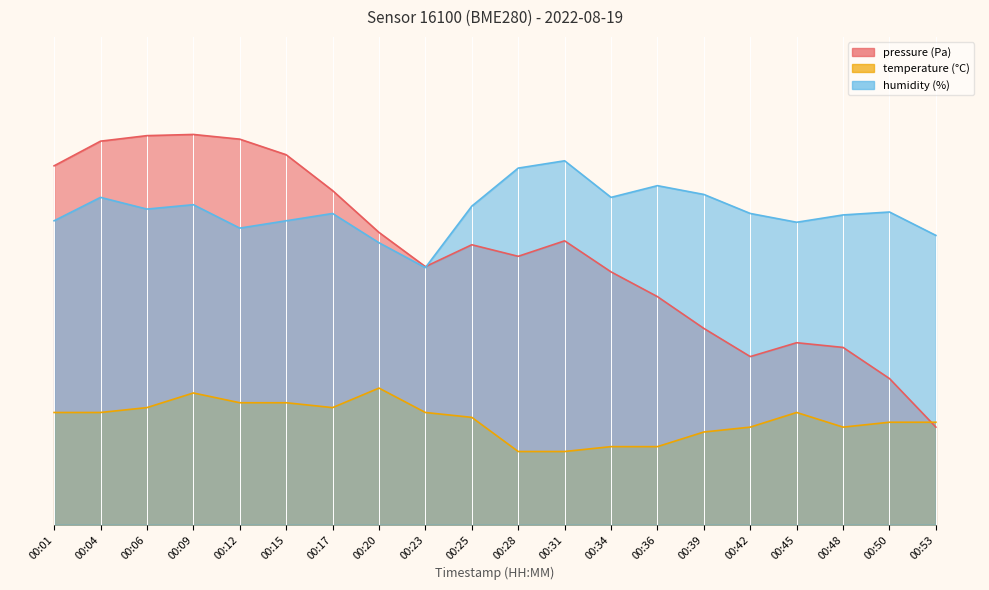

What is the total value across all series at 00:12?

164.8